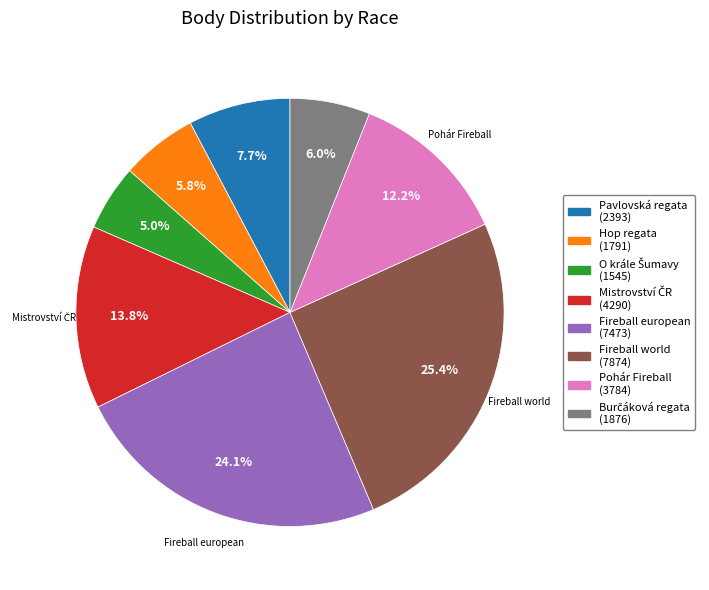

Is there any slice that represents more than half of the pie?

No